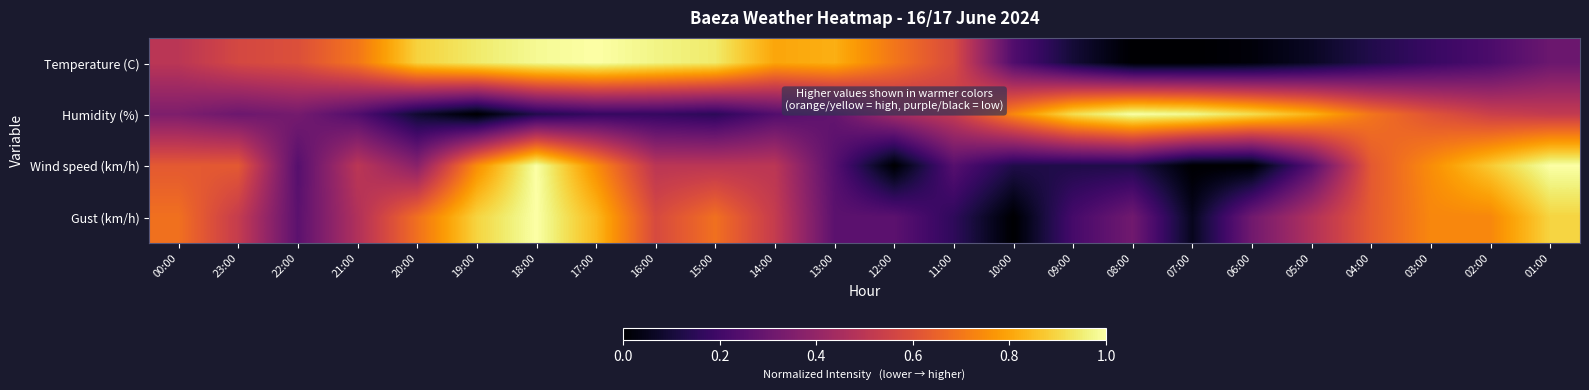

Reading left to right, transcribe all the data shown in this chart.

Temperature (C): 00:00=0.5	23:00=0.6	22:00=0.6	21:00=0.7	20:00=0.9	19:00=0.9	18:00=1.0	17:00=1.0	16:00=1.0	15:00=0.9	14:00=0.8	13:00=0.8	12:00=0.7	11:00=0.6	10:00=0.2	09:00=0.1	08:00=0.0	07:00=0.0	06:00=0.0	05:00=0.1	04:00=0.1	03:00=0.2	02:00=0.2	01:00=0.3
Humidity (%): 00:00=0.3	23:00=0.3	22:00=0.3	21:00=0.2	20:00=0.1	19:00=0.0	18:00=0.1	17:00=0.2	16:00=0.2	15:00=0.2	14:00=0.2	13:00=0.3	12:00=0.4	11:00=0.5	10:00=0.7	09:00=0.9	08:00=1.0	07:00=1.0	06:00=0.9	05:00=0.8	04:00=0.7	03:00=0.6	02:00=0.5	01:00=0.5
Wind speed (km/h): 00:00=0.6	23:00=0.6	22:00=0.2	21:00=0.5	20:00=0.4	19:00=0.8	18:00=1.0	17:00=0.8	16:00=0.5	15:00=0.5	14:00=0.5	13:00=0.2	12:00=0.0	11:00=0.2	10:00=0.1	09:00=0.1	08:00=0.1	07:00=0.0	06:00=0.0	05:00=0.2	04:00=0.6	03:00=0.8	02:00=0.9	01:00=1.0
Gust (km/h): 00:00=0.7	23:00=0.5	22:00=0.3	21:00=0.5	20:00=0.7	19:00=0.9	18:00=1.0	17:00=0.8	16:00=0.6	15:00=0.7	14:00=0.5	13:00=0.3	12:00=0.3	11:00=0.2	10:00=0.0	09:00=0.2	08:00=0.3	07:00=0.1	06:00=0.3	05:00=0.5	04:00=0.6	03:00=0.7	02:00=0.7	01:00=0.9